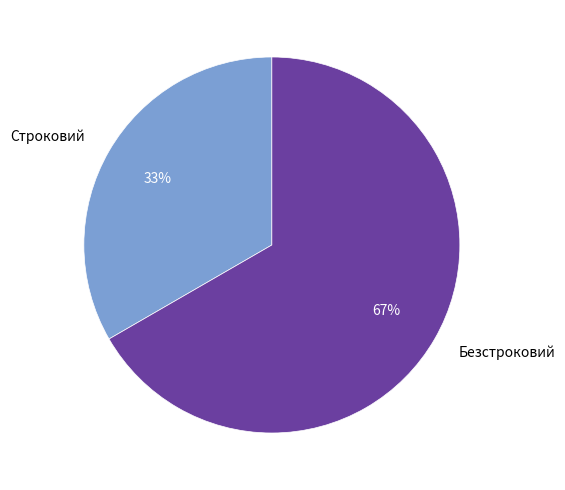

What is the ratio of the value at Безстроковий to the value at Строковий?

2.0